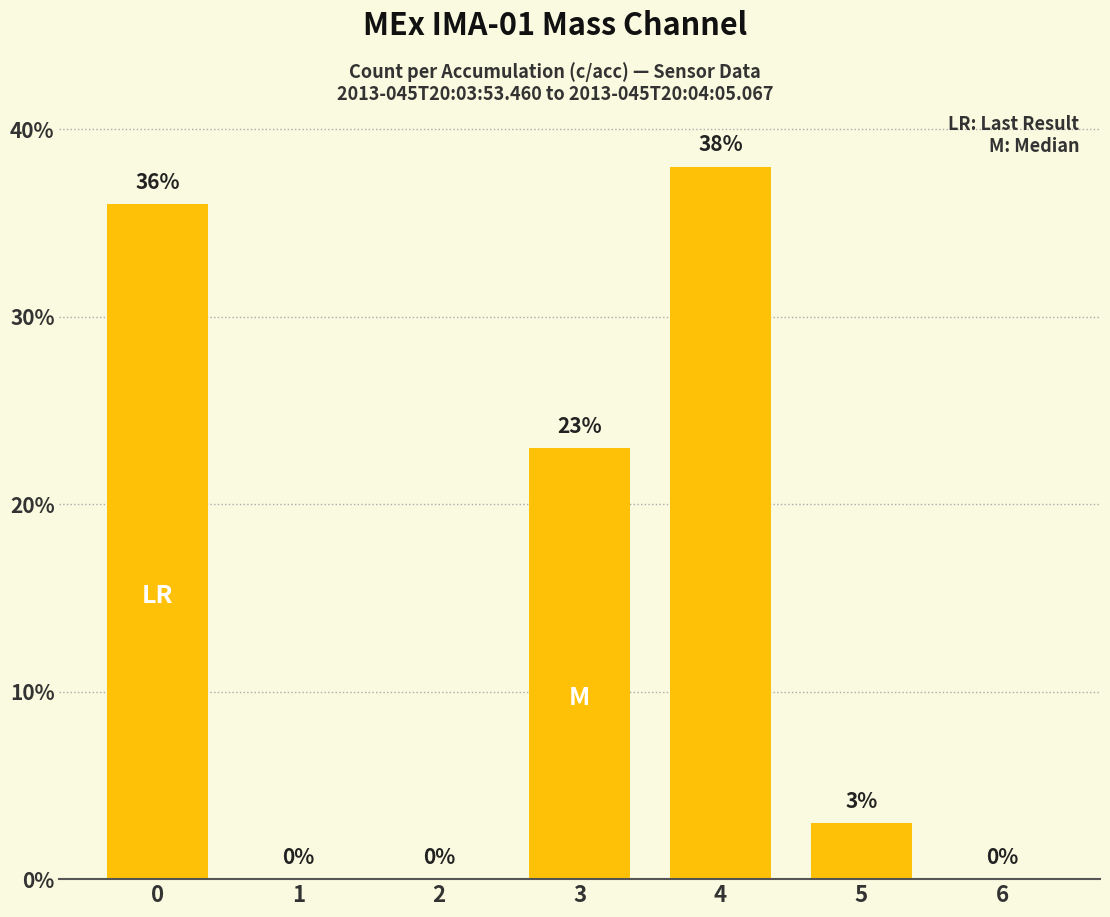

What is the sum of all values?

100